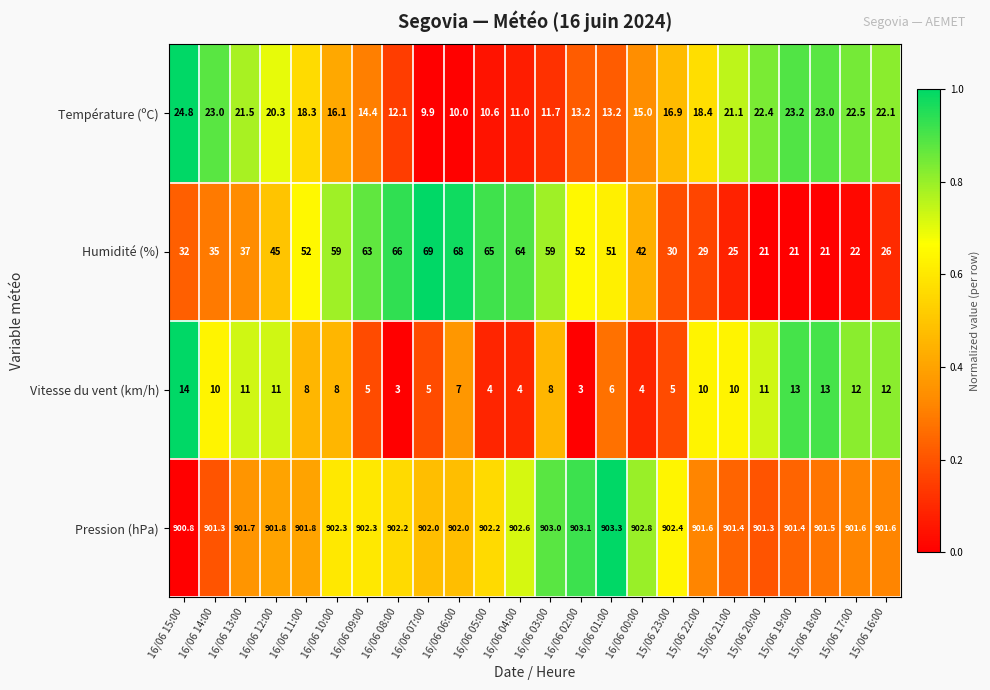

The value of Vitesse du vent (km/h) at 16/06 08:00 is 1.3. True or false?

False